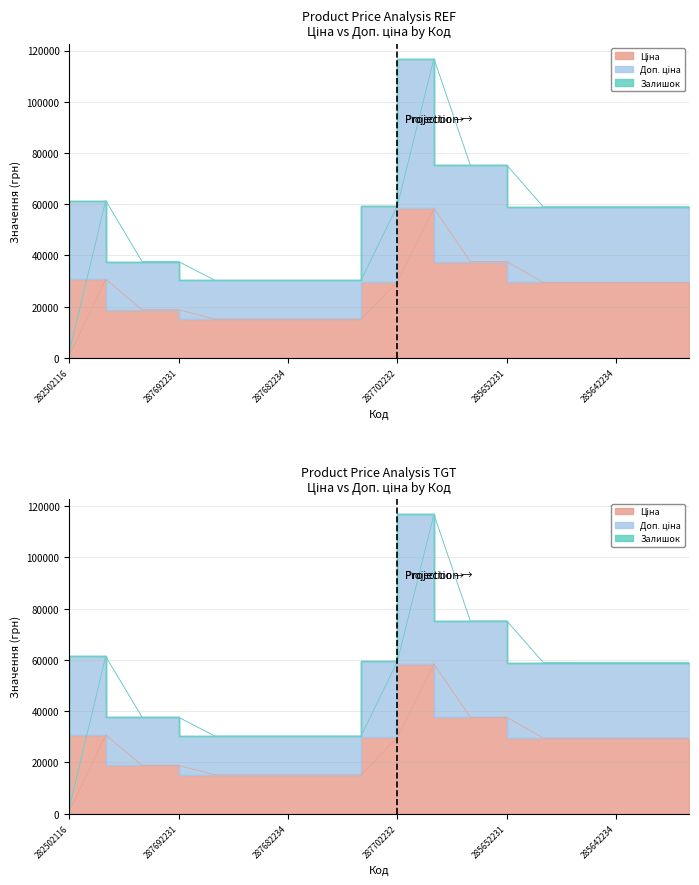

At which label is Ціна closest to 29622?

287702232